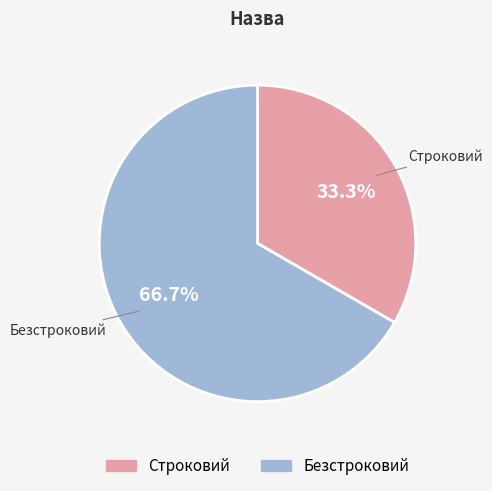

What is the ratio of the value at Строковий to the value at Безстроковий?

0.5